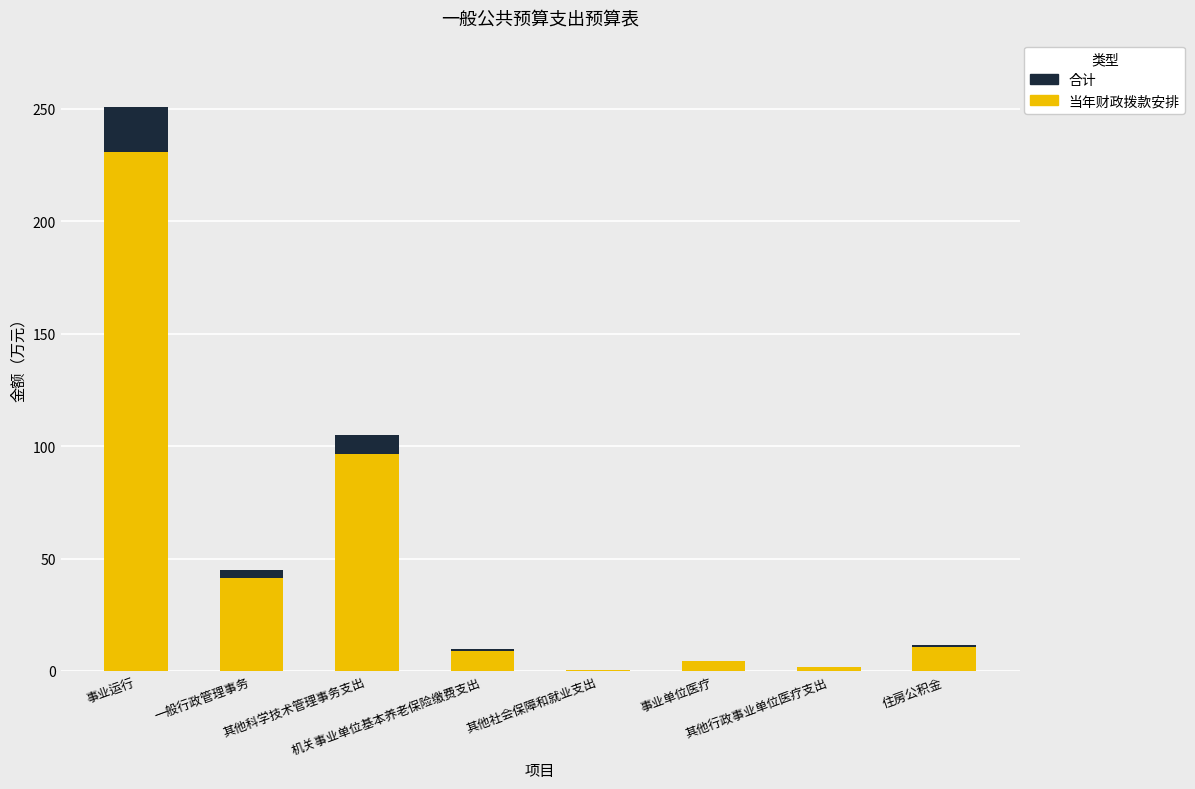

What is the sum of all 当年财政拨款安排 values?

394.7